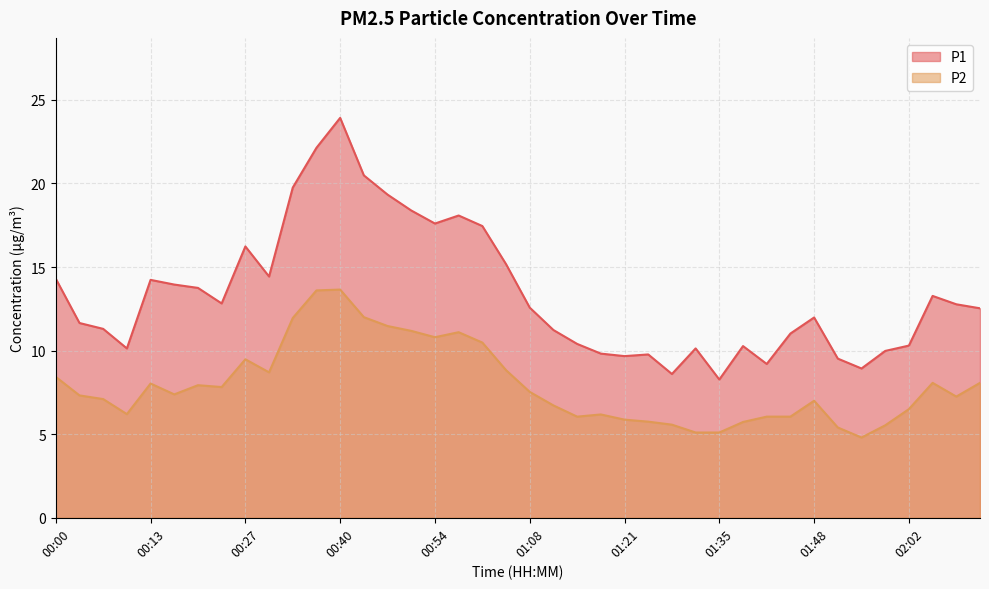

What is the sum of the P1 values at 01:04 and 00:17?

29.1